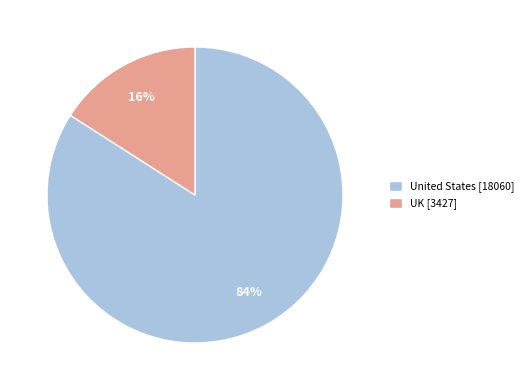

To the nearest percent, what portion does United States [18060] represent?

84%